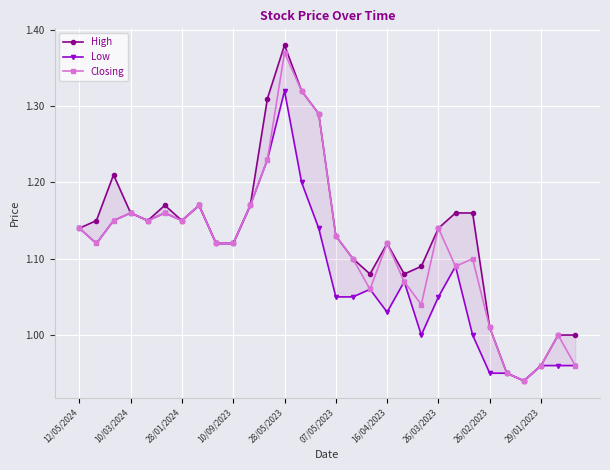

True or false: Closing has more than 2 interior local peaks.

True